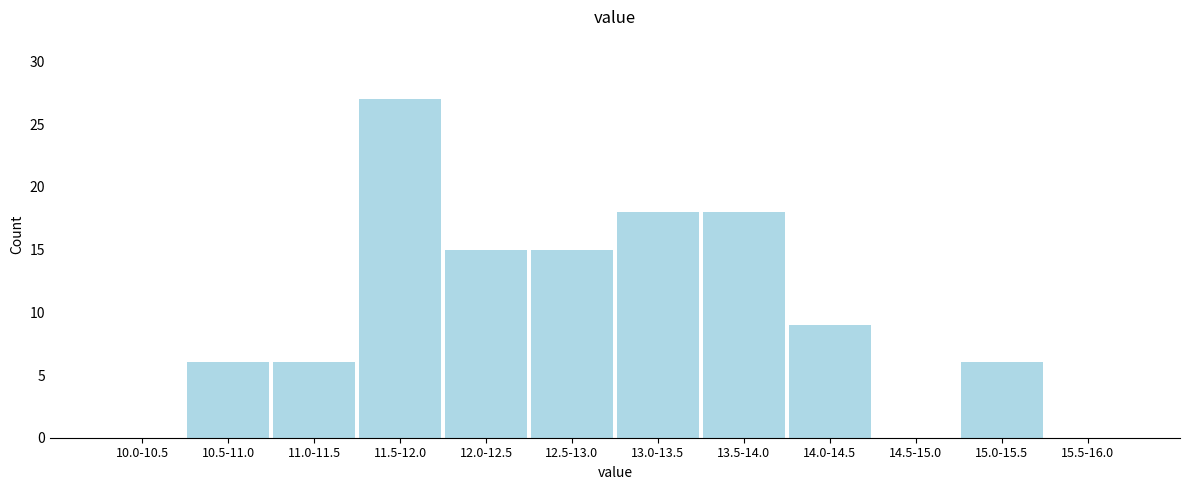

Reading left to right, list all the values displayed in this chart.

10.0-10.5=0	10.5-11.0=6	11.0-11.5=6	11.5-12.0=27	12.0-12.5=15	12.5-13.0=15	13.0-13.5=18	13.5-14.0=18	14.0-14.5=9	14.5-15.0=0	15.0-15.5=6	15.5-16.0=0